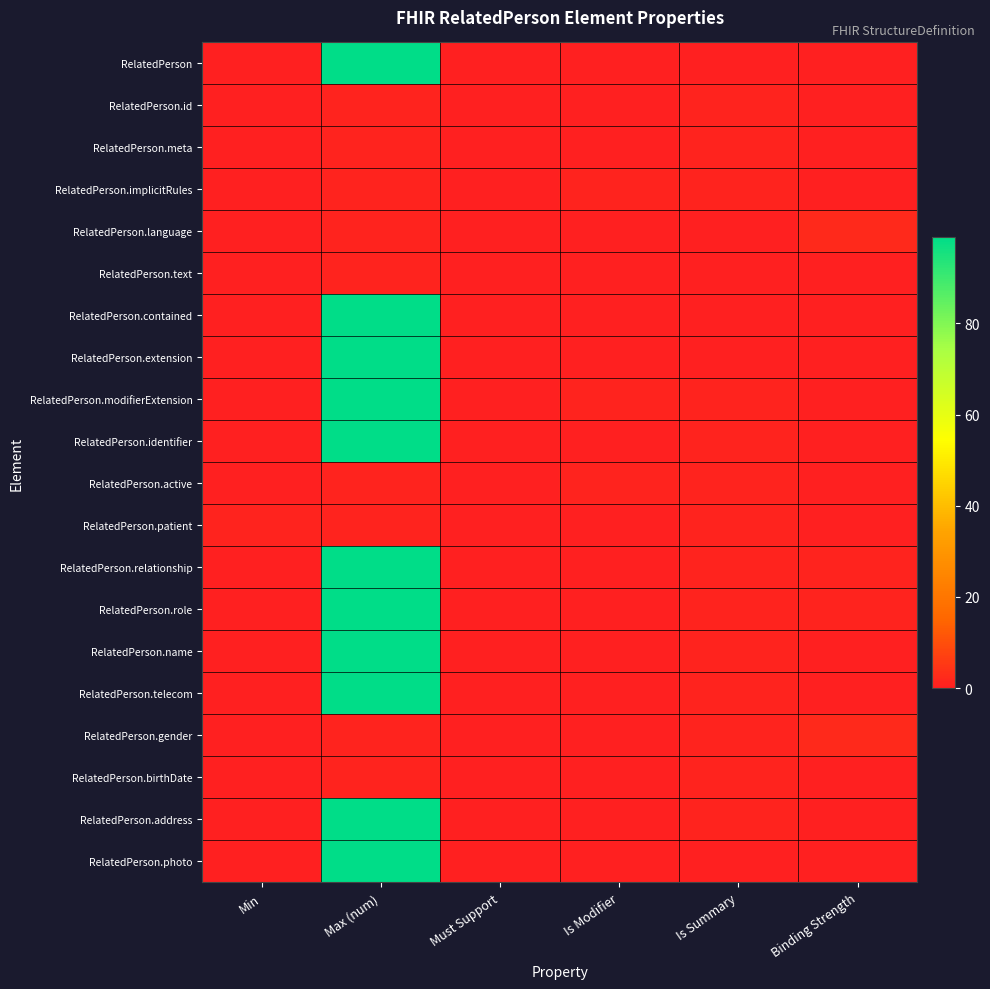

List the series in order of their peak value, lowest first.

RelatedPerson.id, RelatedPerson.meta, RelatedPerson.implicitRules, RelatedPerson.text, RelatedPerson.active, RelatedPerson.patient, RelatedPerson.birthDate, RelatedPerson.language, RelatedPerson.gender, RelatedPerson, RelatedPerson.contained, RelatedPerson.extension, RelatedPerson.modifierExtension, RelatedPerson.identifier, RelatedPerson.relationship, RelatedPerson.role, RelatedPerson.name, RelatedPerson.telecom, RelatedPerson.address, RelatedPerson.photo